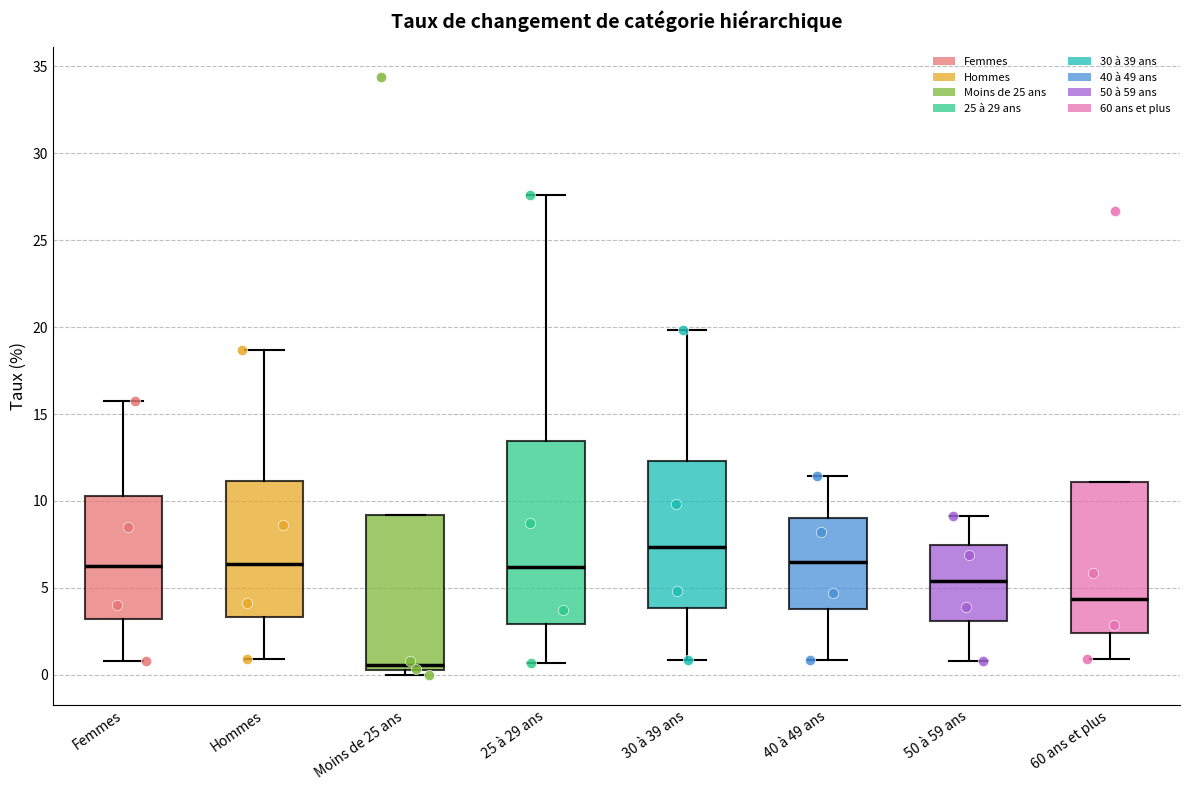

Reading left to right, transcribe this box plot: for each box, give where its median line is, the range the box spans, and where its two whiskers end, as read against the y-axis. The values are not printed on the chart, so give them approximately, as read against the axis.

Femmes: median 6.0, box 3.0 to 10.5, whiskers 1.0 to 15.5
Hommes: median 6.5, box 3.5 to 11.0, whiskers 1.0 to 18.5
Moins de 25 ans: median 0.5 (just above the box's lower edge), box 0.5 to 9.0, whiskers 0.0 to 9.0
25 à 29 ans: median 6.0, box 3.0 to 13.5, whiskers 0.5 to 27.5
30 à 39 ans: median 7.5, box 4.0 to 12.5, whiskers 1.0 to 20.0
40 à 49 ans: median 6.5, box 4.0 to 9.0, whiskers 1.0 to 11.5
50 à 59 ans: median 5.5, box 3.0 to 7.5, whiskers 1.0 to 9.0
60 ans et plus: median 4.5, box 2.5 to 11.0, whiskers 1.0 to 11.0